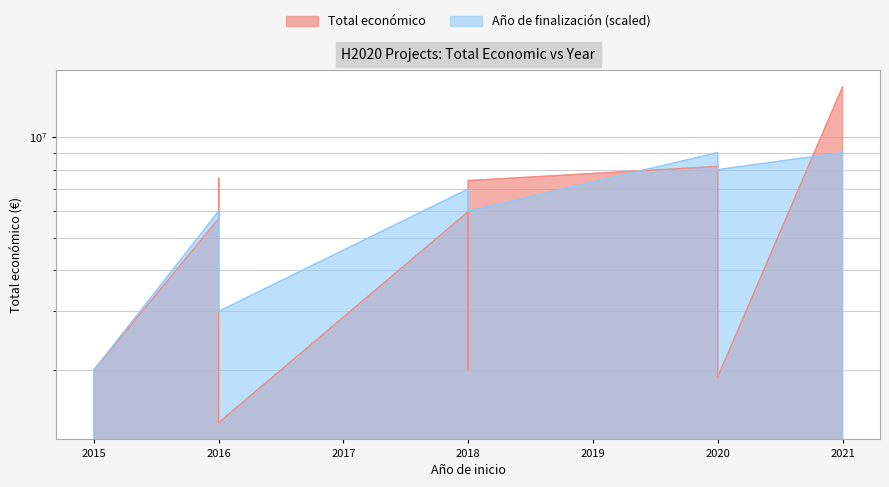

At which category does the chart reach its minimum across all series?

2016